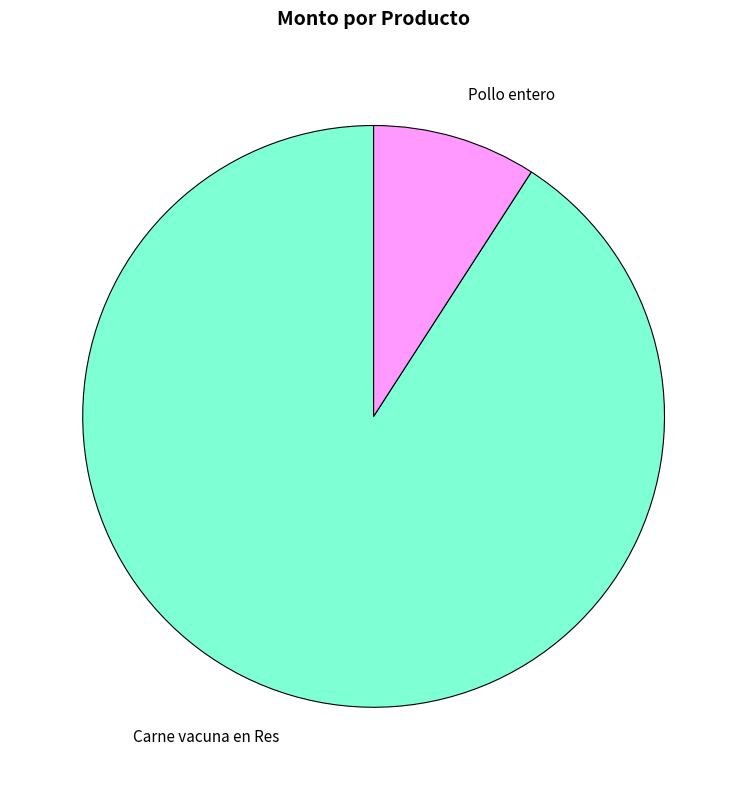

Rank the categories by value from highest to lowest.

Carne vacuna en Res, Pollo entero